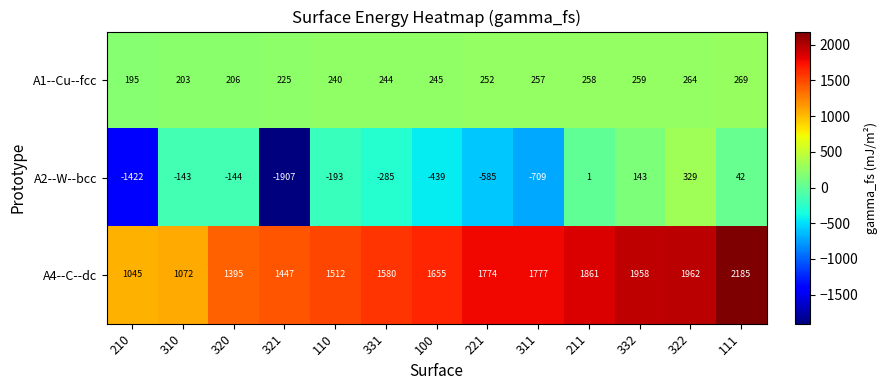

The value of A1--Cu--fcc at 111 is 464. True or false?

False